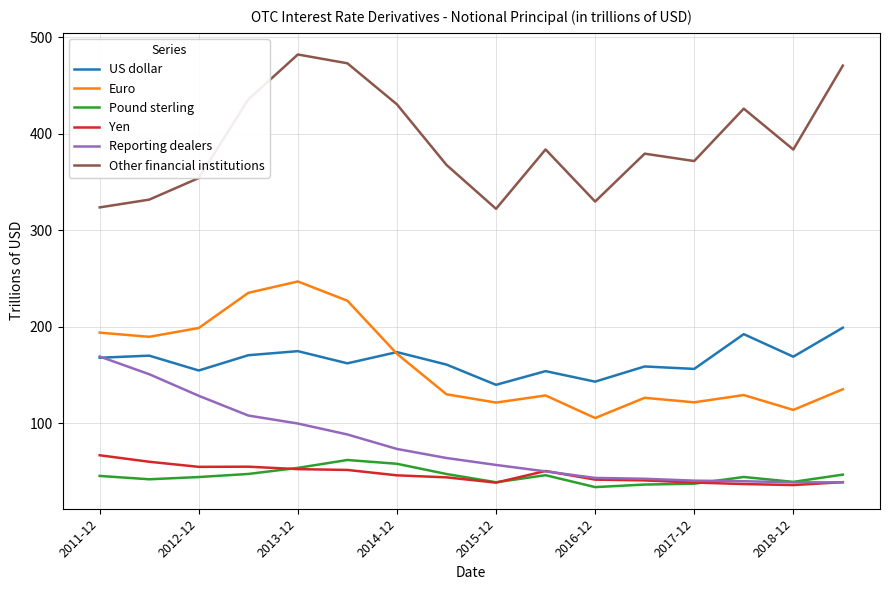

List the series in order of their peak value, lowest first.

Pound sterling, Yen, Reporting dealers, US dollar, Euro, Other financial institutions